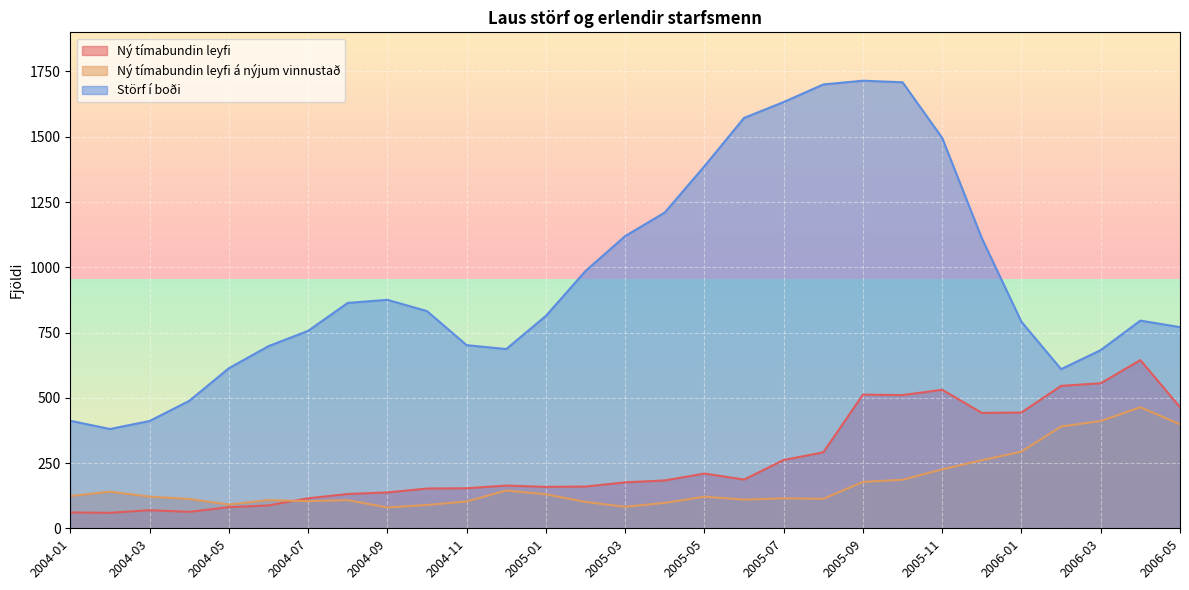

The Ný tímabundin leyfi á nýjum vinnustað series shows 398.7 at 2006-05. True or false?

True